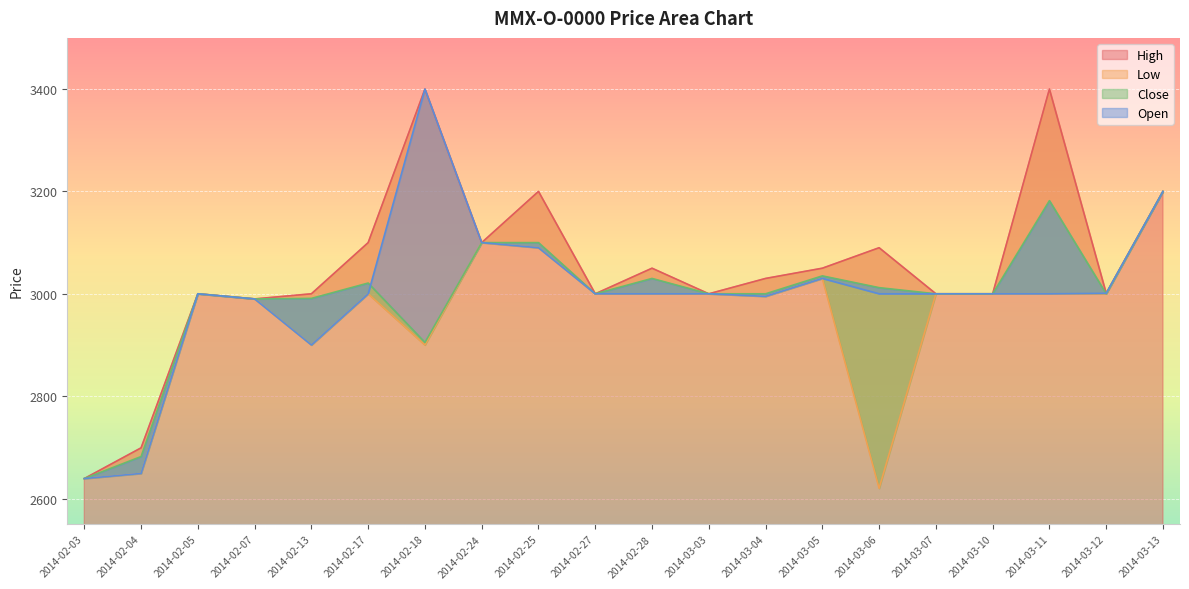

Reading right to left, list all the values displayed in this chart.

High: 2014-03-13=3200	2014-03-12=3001	2014-03-11=3400	2014-03-10=3000	2014-03-07=3000	2014-03-06=3090	2014-03-05=3050	2014-03-04=3030	2014-03-03=3000	2014-02-28=3050	2014-02-27=3000	2014-02-25=3200	2014-02-24=3100	2014-02-18=3400	2014-02-17=3100	2014-02-13=3000	2014-02-07=2990	2014-02-05=3000	2014-02-04=2699	2014-02-03=2639
Low: 2014-03-13=3200	2014-03-12=3000	2014-03-11=3000	2014-03-10=3000	2014-03-07=3000	2014-03-06=2620	2014-03-05=3030	2014-03-04=2995	2014-03-03=3000	2014-02-28=3000	2014-02-27=3000	2014-02-25=3090	2014-02-24=3100	2014-02-18=2900	2014-02-17=3000	2014-02-13=2900	2014-02-07=2990	2014-02-05=3000	2014-02-04=2649	2014-02-03=2639
Close: 2014-03-13=3200	2014-03-12=3000	2014-03-11=3182	2014-03-10=3000	2014-03-07=3000	2014-03-06=3012	2014-03-05=3035	2014-03-04=3000	2014-03-03=3000	2014-02-28=3030	2014-02-27=3000	2014-02-25=3100	2014-02-24=3100	2014-02-18=2905	2014-02-17=3021	2014-02-13=2991	2014-02-07=2990	2014-02-05=3000	2014-02-04=2682	2014-02-03=2639
Open: 2014-03-13=3200	2014-03-12=3001	2014-03-11=3000	2014-03-10=3000	2014-03-07=3000	2014-03-06=3000	2014-03-05=3030	2014-03-04=2995	2014-03-03=3000	2014-02-28=3000	2014-02-27=3000	2014-02-25=3090	2014-02-24=3100	2014-02-18=3400	2014-02-17=3000	2014-02-13=2900	2014-02-07=2990	2014-02-05=3000	2014-02-04=2649	2014-02-03=2639